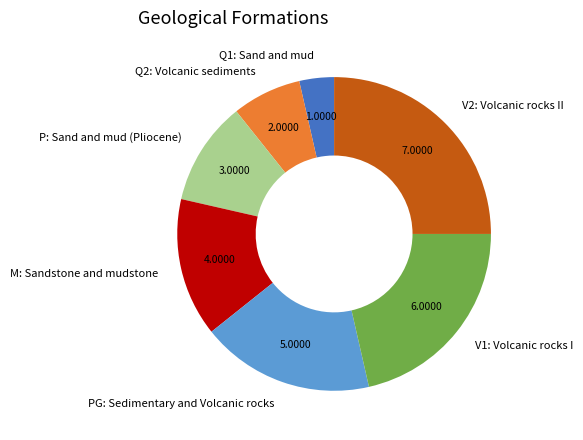

Is the sum of M: Sandstone and mudstone and PG: Sedimentary and Volcanic rocks greater than half?

No